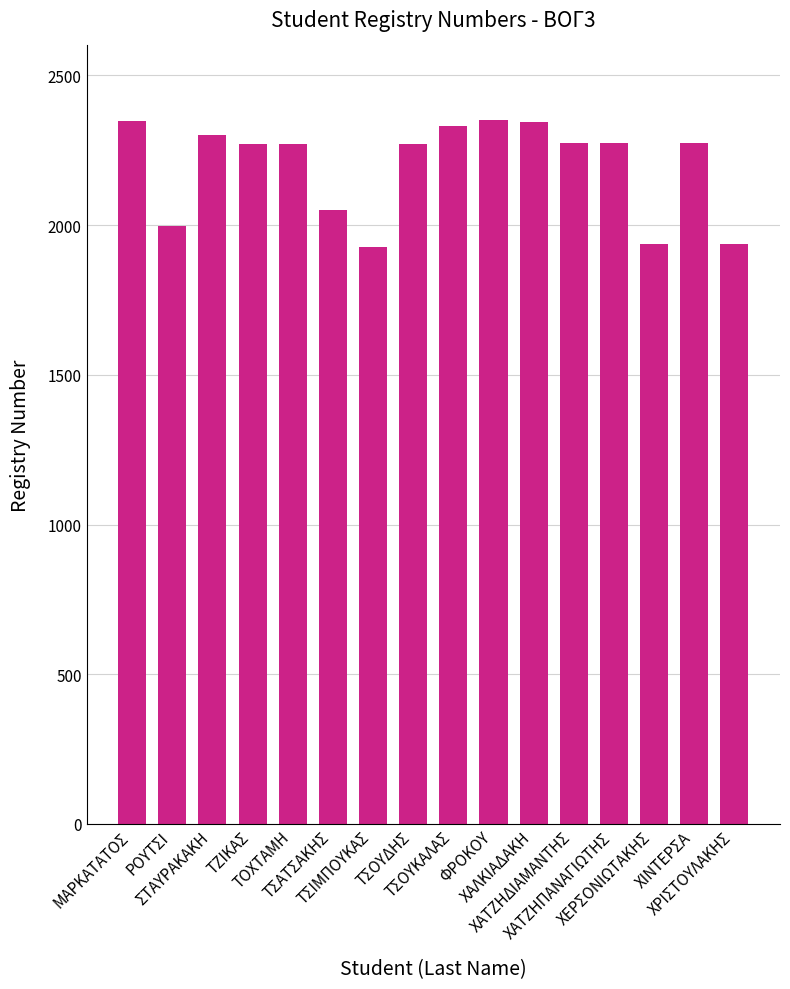

What is the approximate value at ΤΣΙΜΠΟΥΚΑΣ, to the nearest 50?

1950